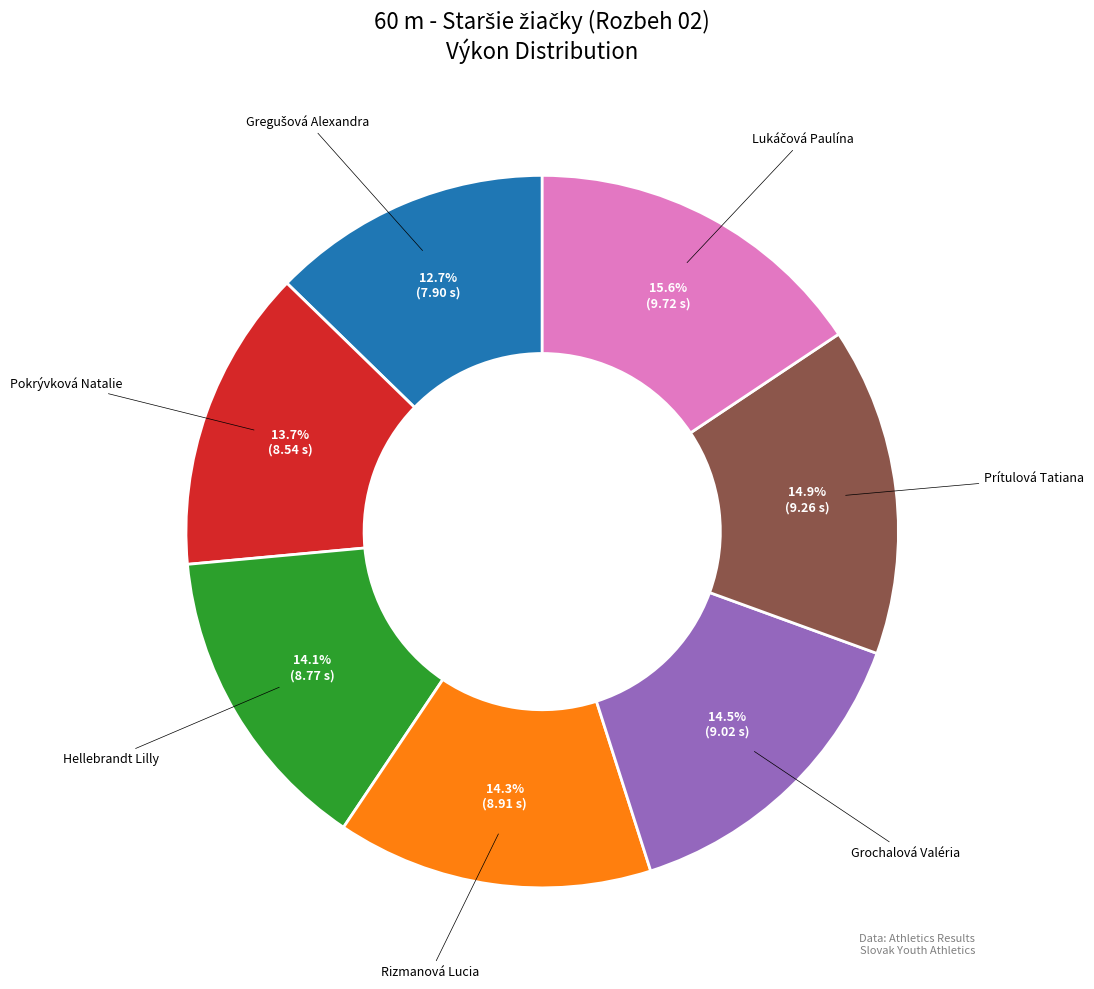

Is there a majority slice in this chart?

No